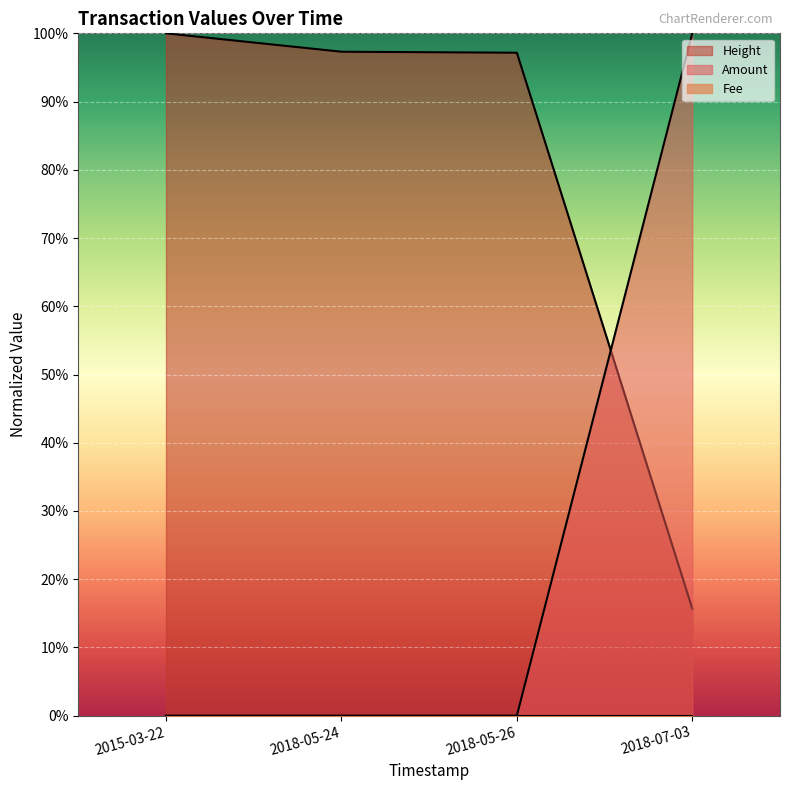

The value of Amount at 2018-07-03 is 1.0. True or false?

True